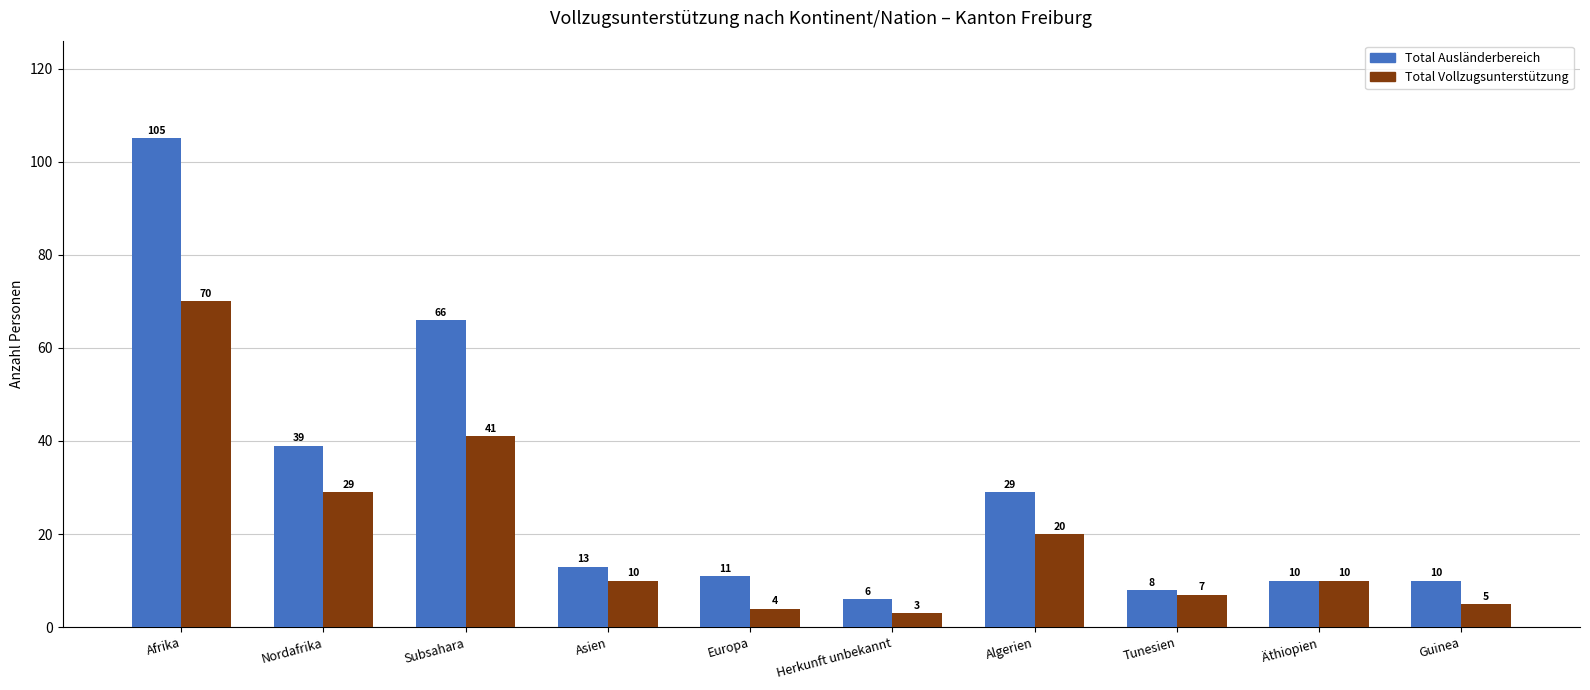

Reading left to right, list all the values displayed in this chart.

Total Ausländerbereich: 105	39	66	13	11	6	29	8	10	10
Total Vollzugsunterstützung: 70	29	41	10	4	3	20	7	10	5